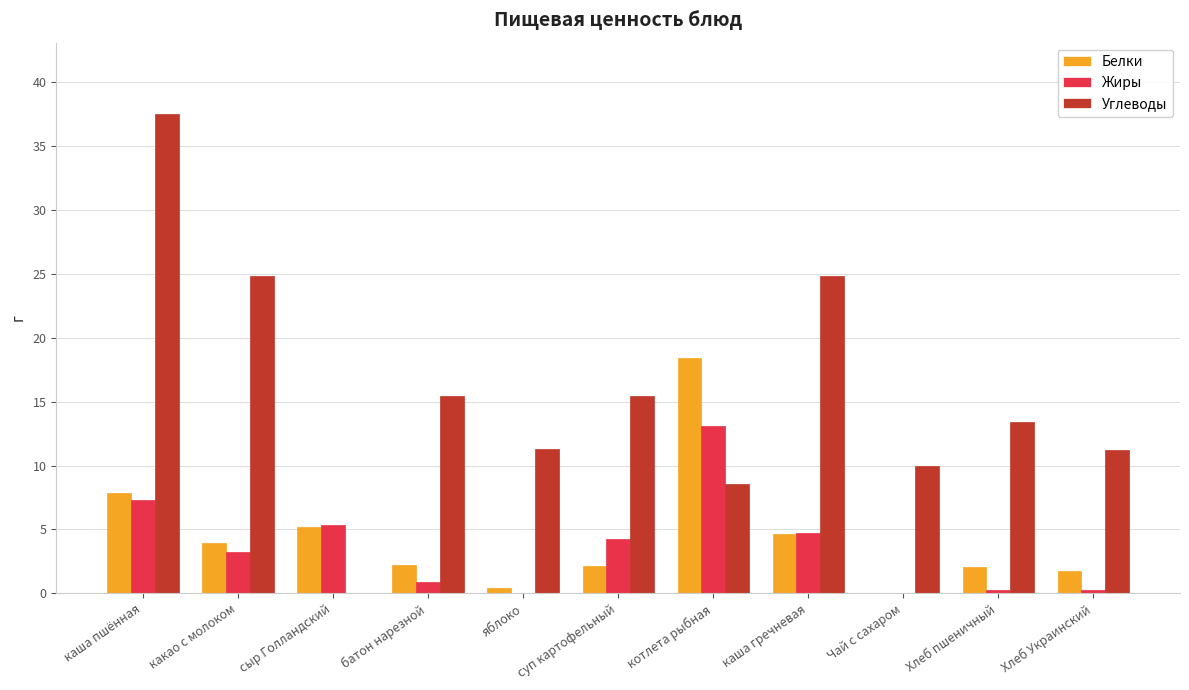

Read the Углеводы value at каша гречневая.

24.8